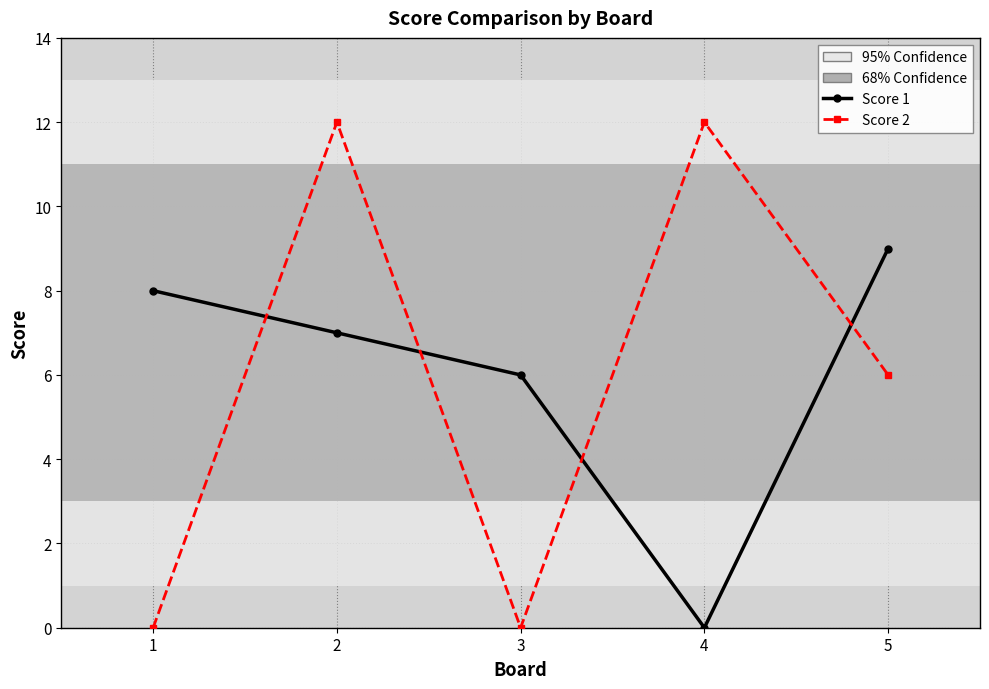

Where do Score 1 and Score 2 first cross each other?

1 and 2